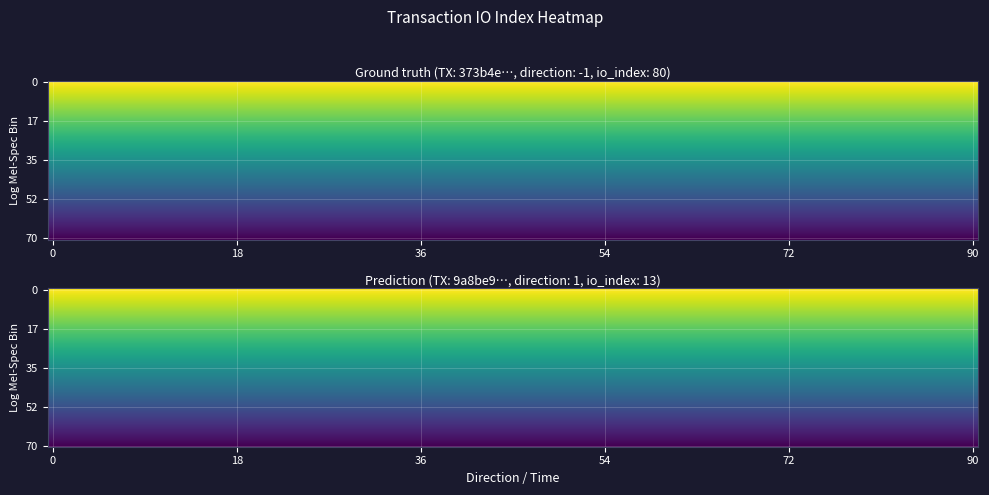

What is the average value of the 9a8be9919e3fe0b8730df051f273d3bb08a5f64 series?

7